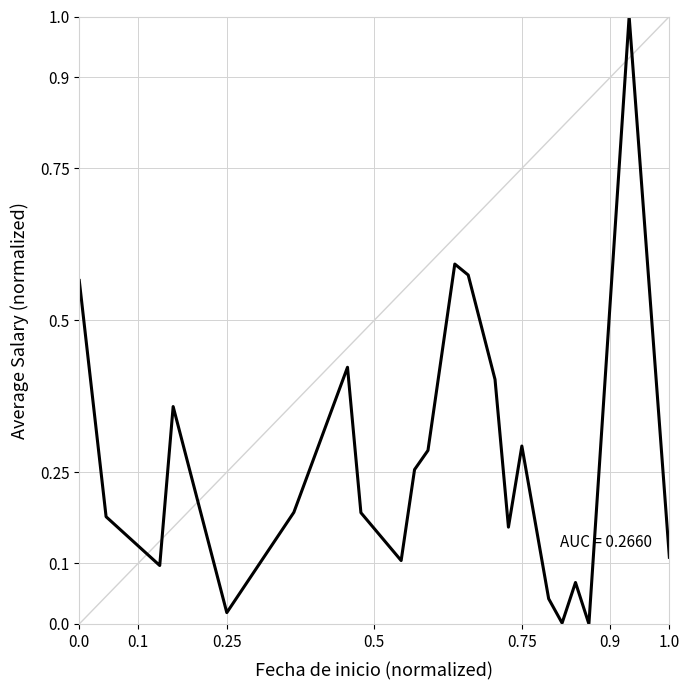

How many distinct data groups are displayed?

1